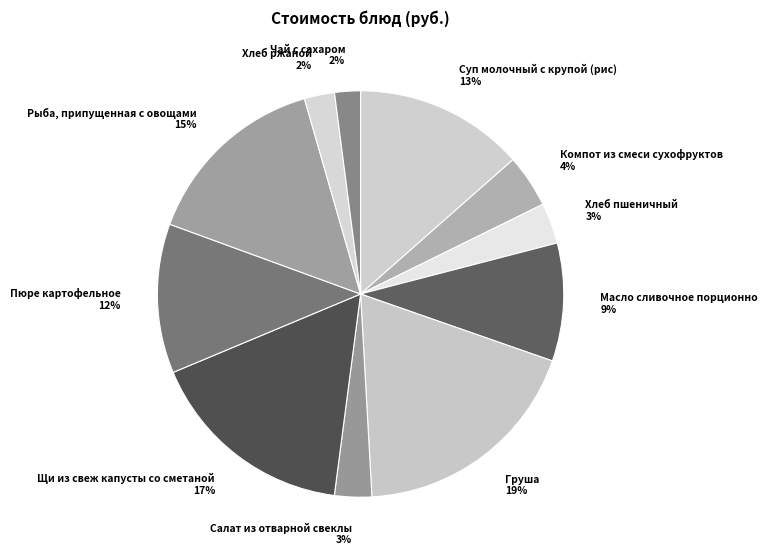

Count the number of slices in the pie.

11